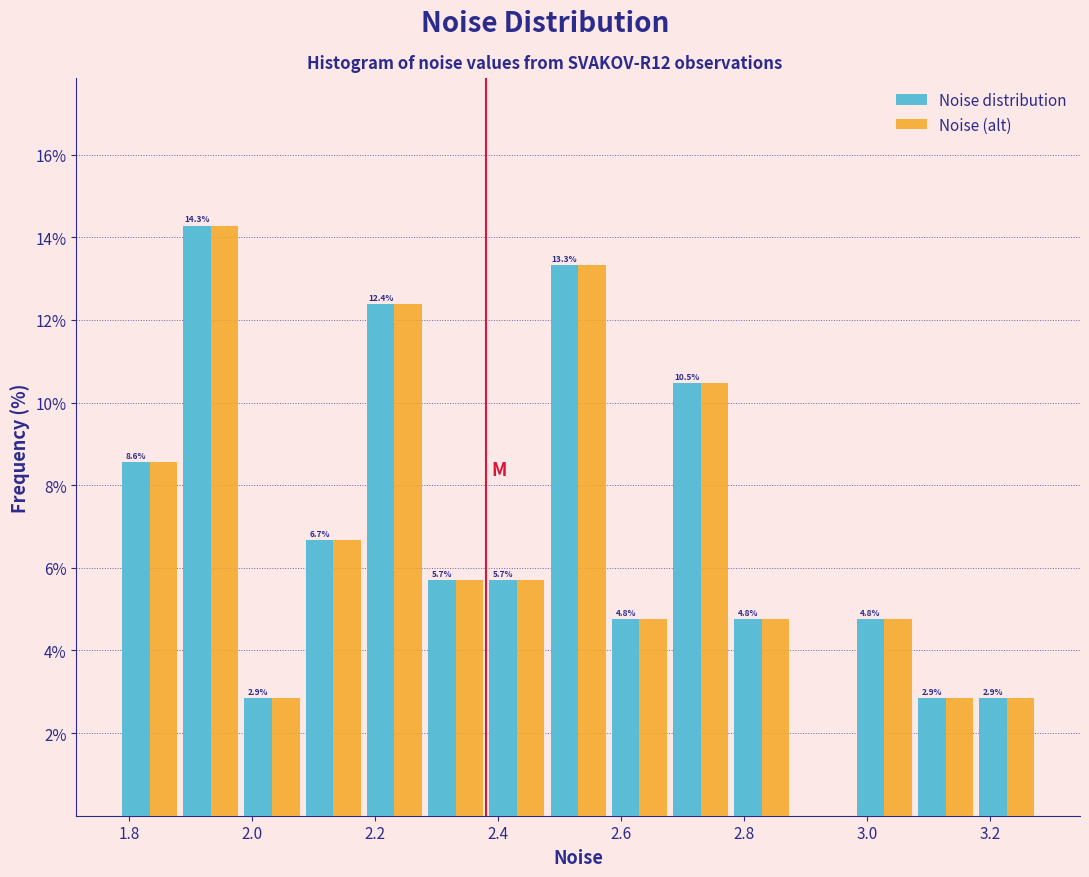

In the Noise distribution series, which range on the x-axis has the tallest bar?

1.88 to 1.98